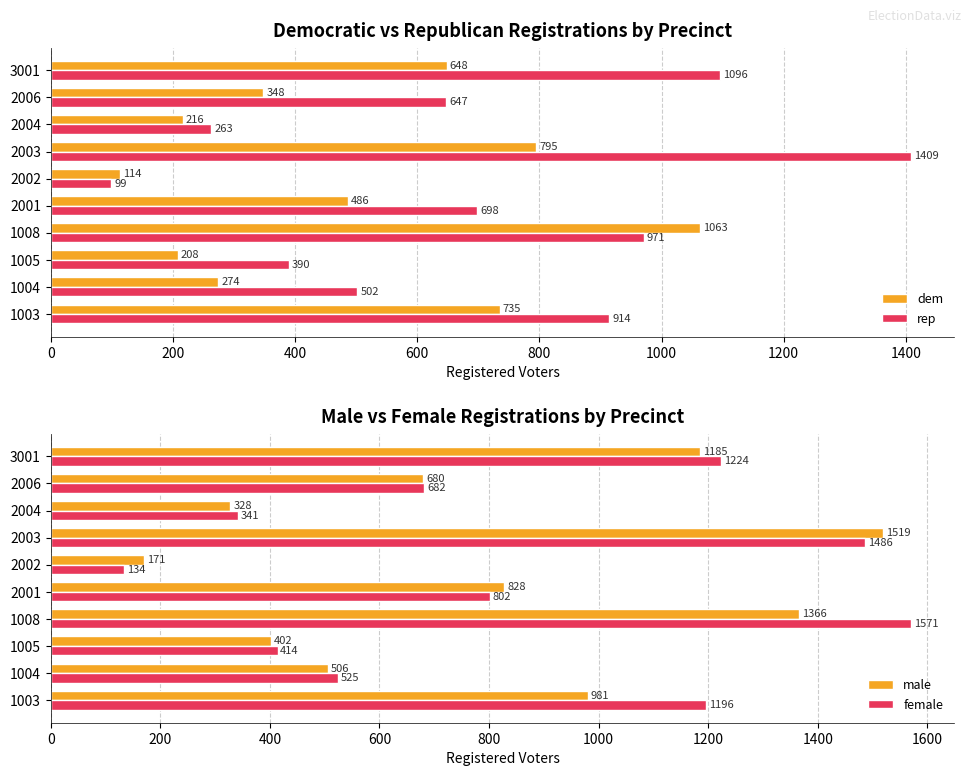

At which label does female reach its minimum?

2002